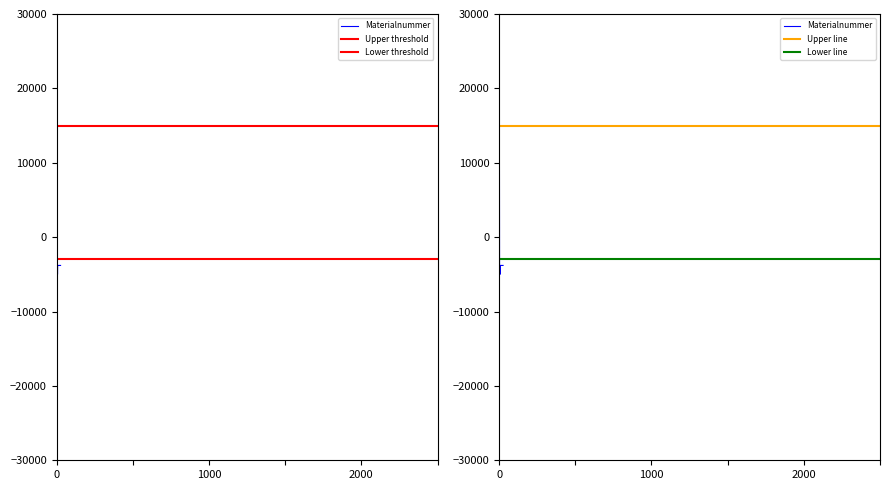

What is the sum of the values at 46 and 5?

-7611.6